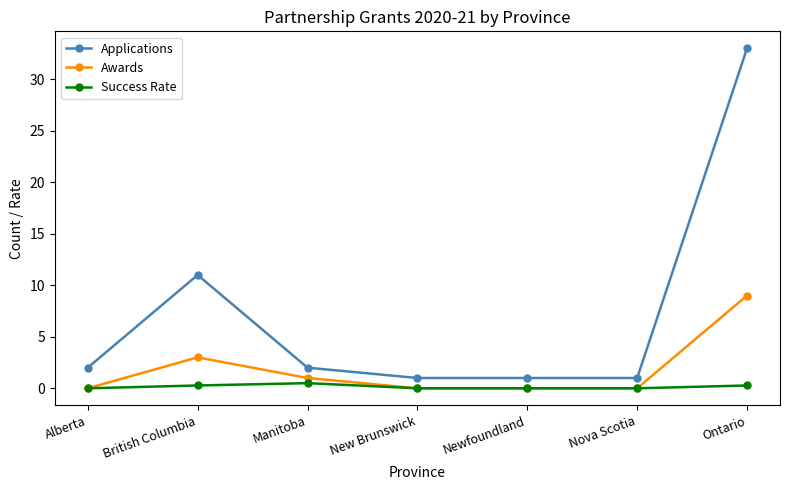

Which series has the largest range (max minus min)?

Applications